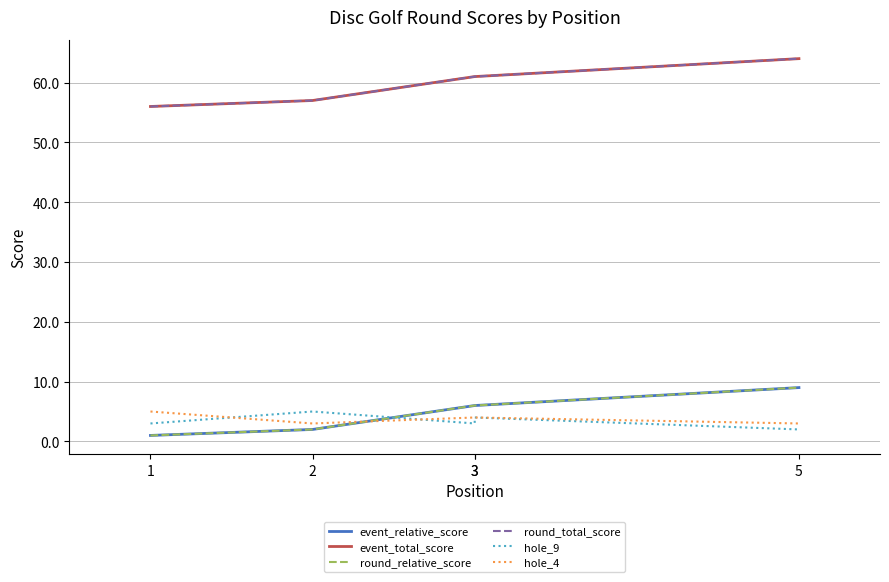

At which category is the sum across all series the highest?

5